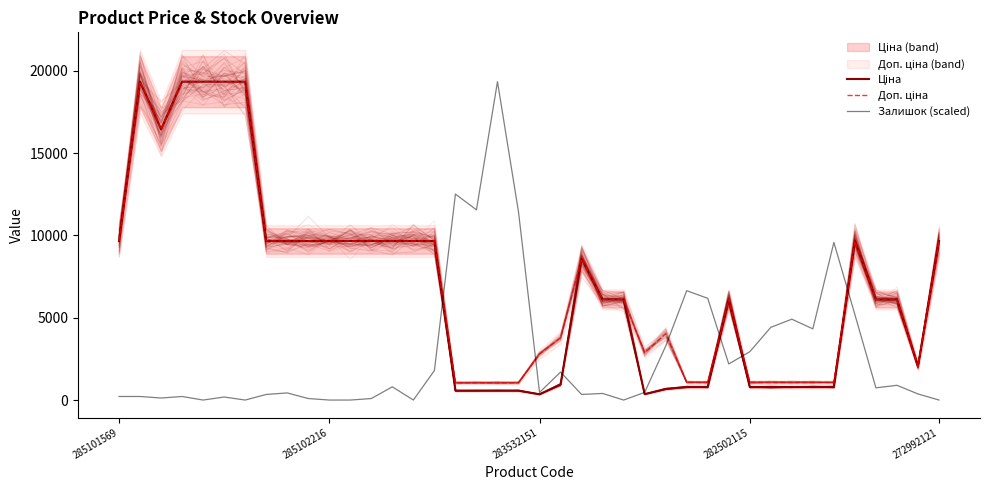

What are all the series names shown in the legend?

Ціна, Доп. ціна, Залишок (scaled)